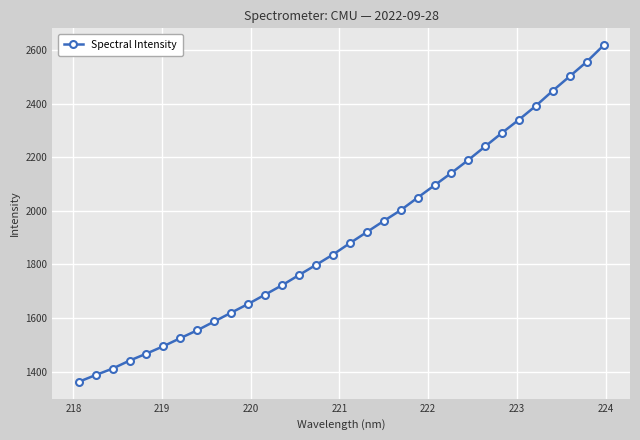

How many lines are shown in the chart?

1